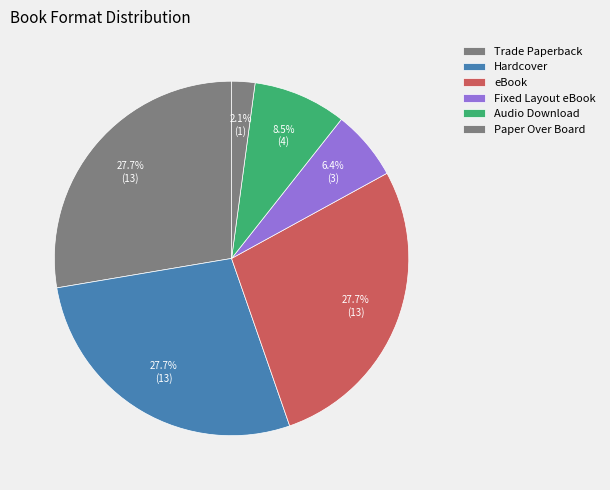

How much of the chart is everything except Hardcover?

72.3%